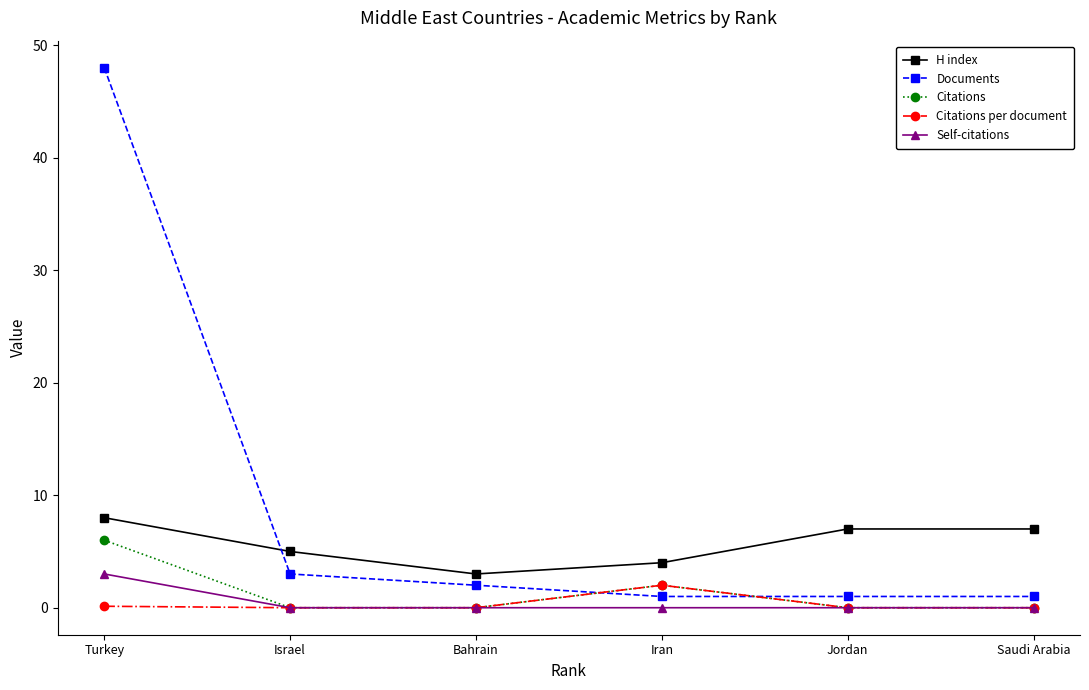

True or false: H index and Citations cross at least once.

False